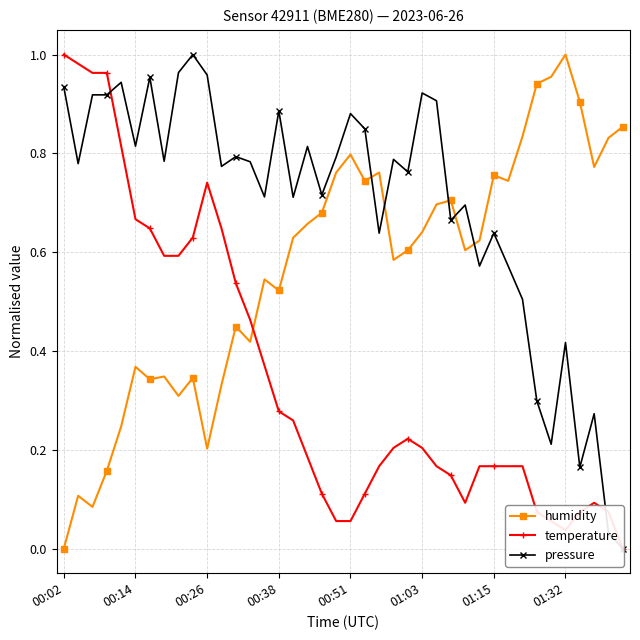

At how many categories does at least one series exceed 0?

40